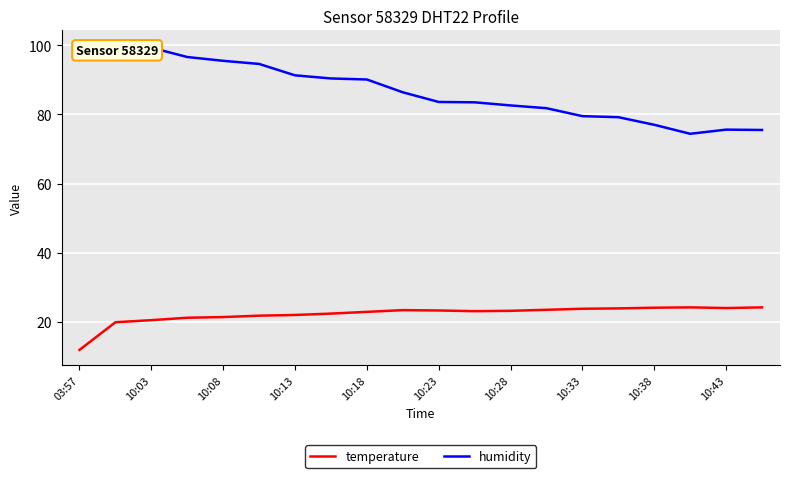

List the series in order of their peak value, lowest first.

temperature, humidity